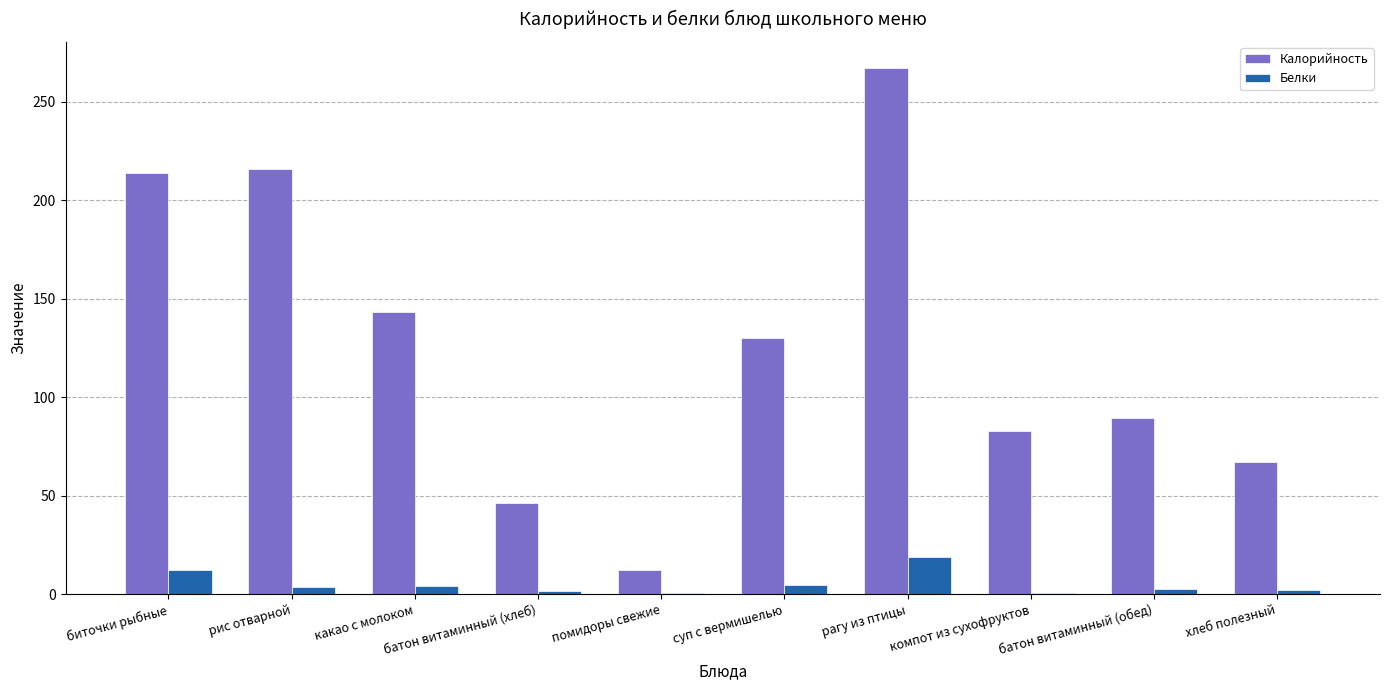

Does the chart contain stacked bars?

No